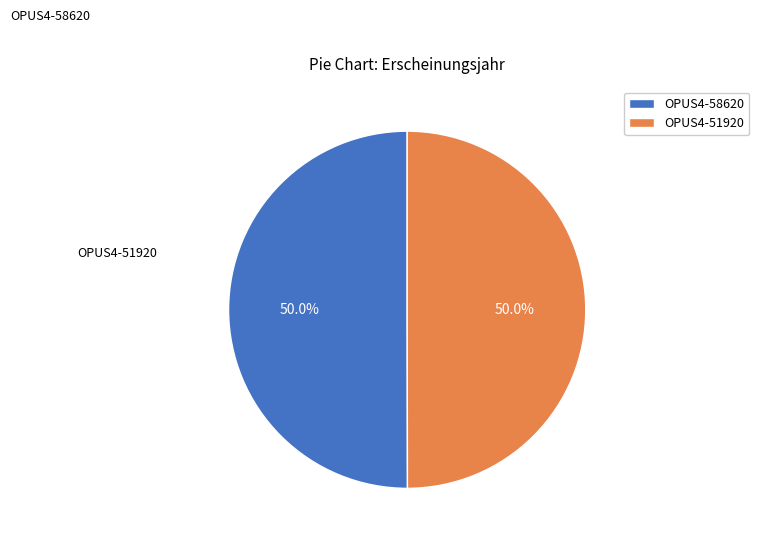

What percentage do OPUS4-51920 and OPUS4-58620 together represent?

100.0%